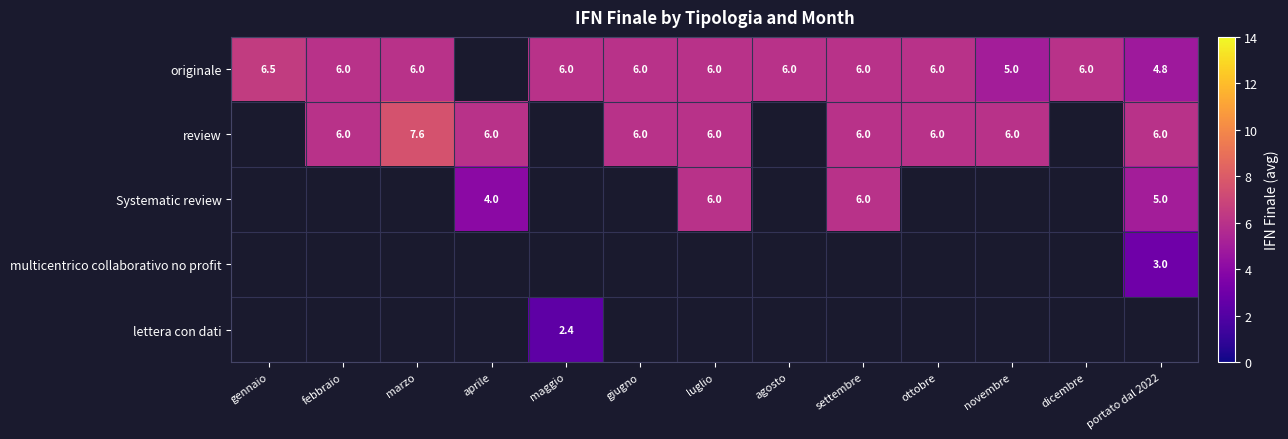

What is the sum of the originale values at ottobre and febbraio?

12.0